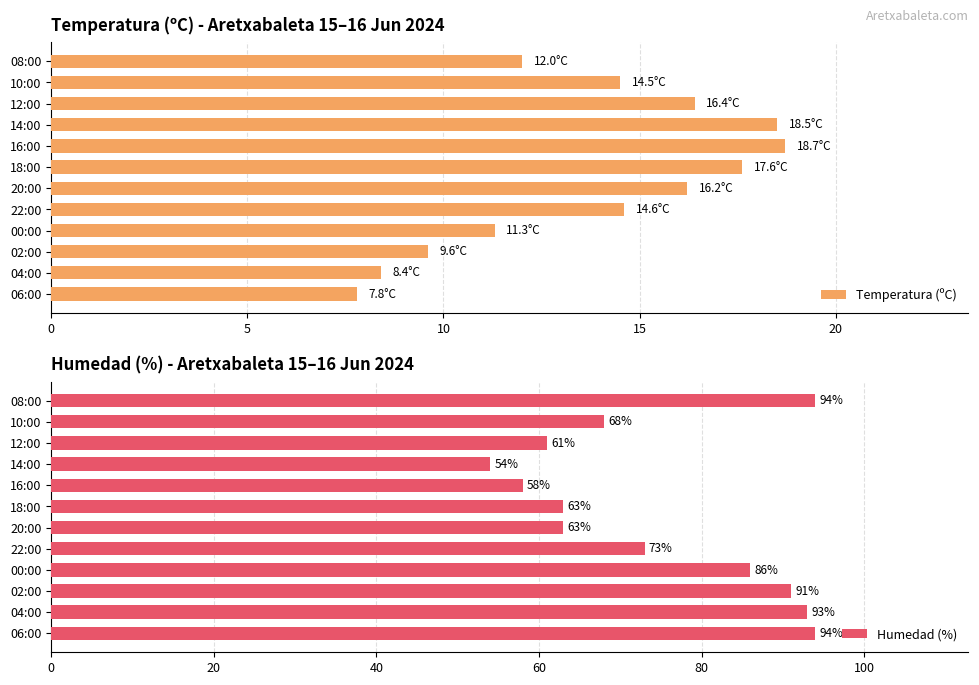

At which label does Temperatura (ºC) reach its minimum?

06:00